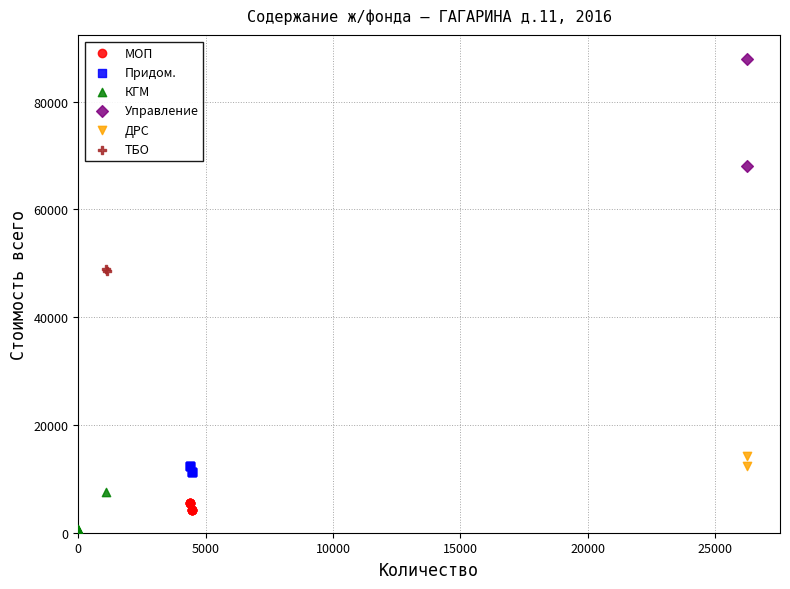

What are all the series names shown in the legend?

МОП, Придом., КГМ, Управление, ДРС, ТБО